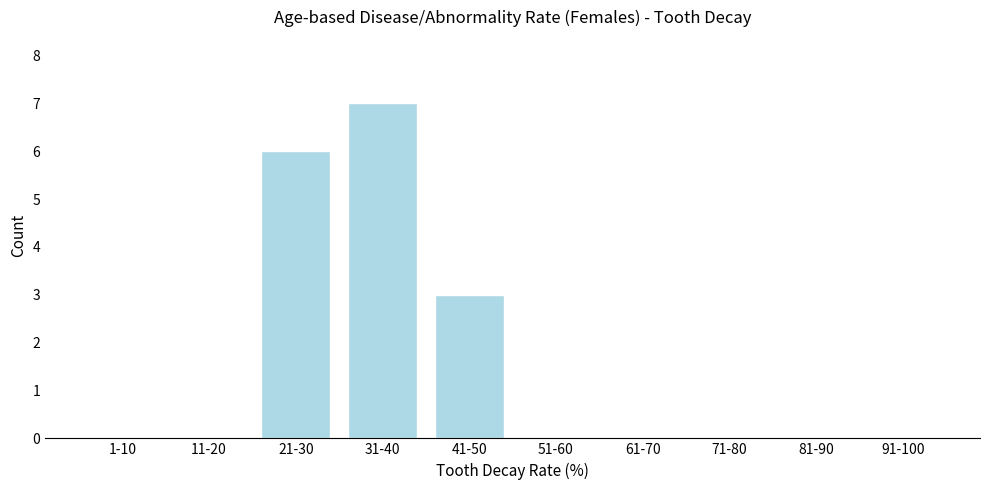

Reading left to right, extract all data points from this chart.

1-10=0	11-20=0	21-30=6	31-40=7	41-50=3	51-60=0	61-70=0	71-80=0	81-90=0	91-100=0